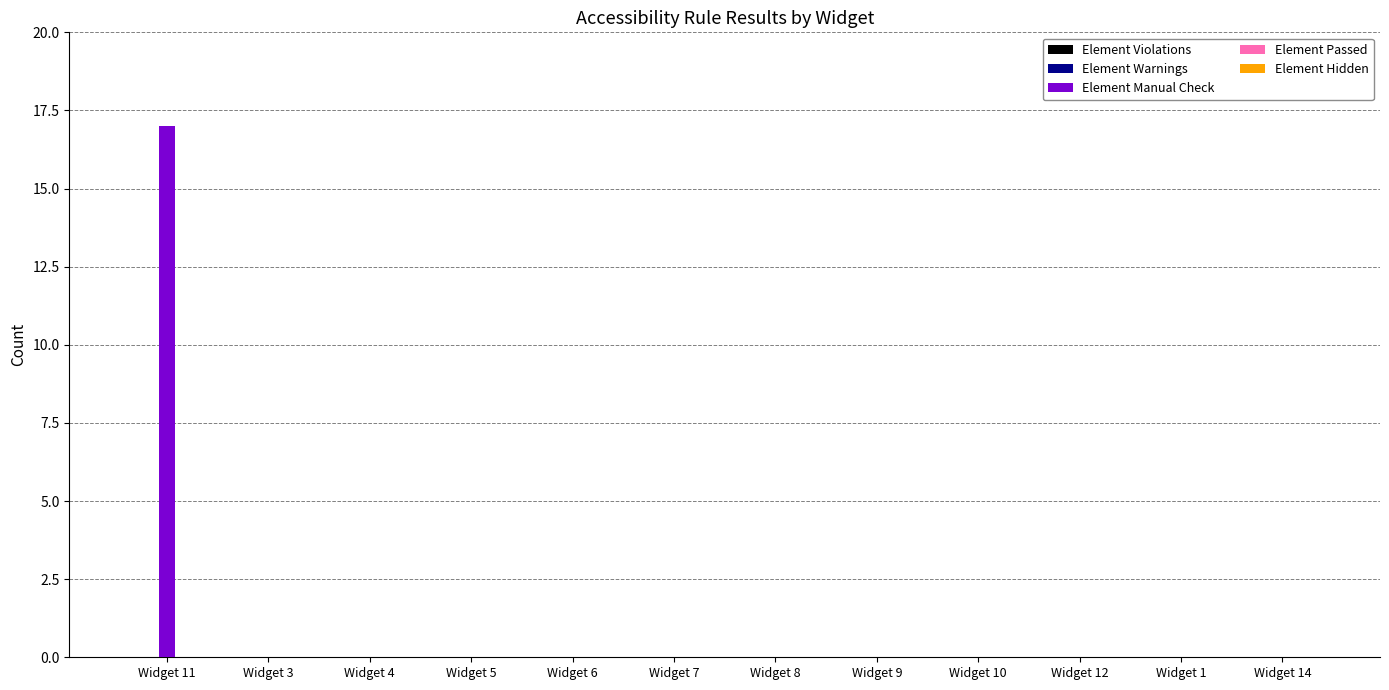

Reading left to right, extract all data points from this chart.

Widget 11=17	Widget 3=0	Widget 4=0	Widget 5=0	Widget 6=0	Widget 7=0	Widget 8=0	Widget 9=0	Widget 10=0	Widget 12=0	Widget 1=0	Widget 14=0